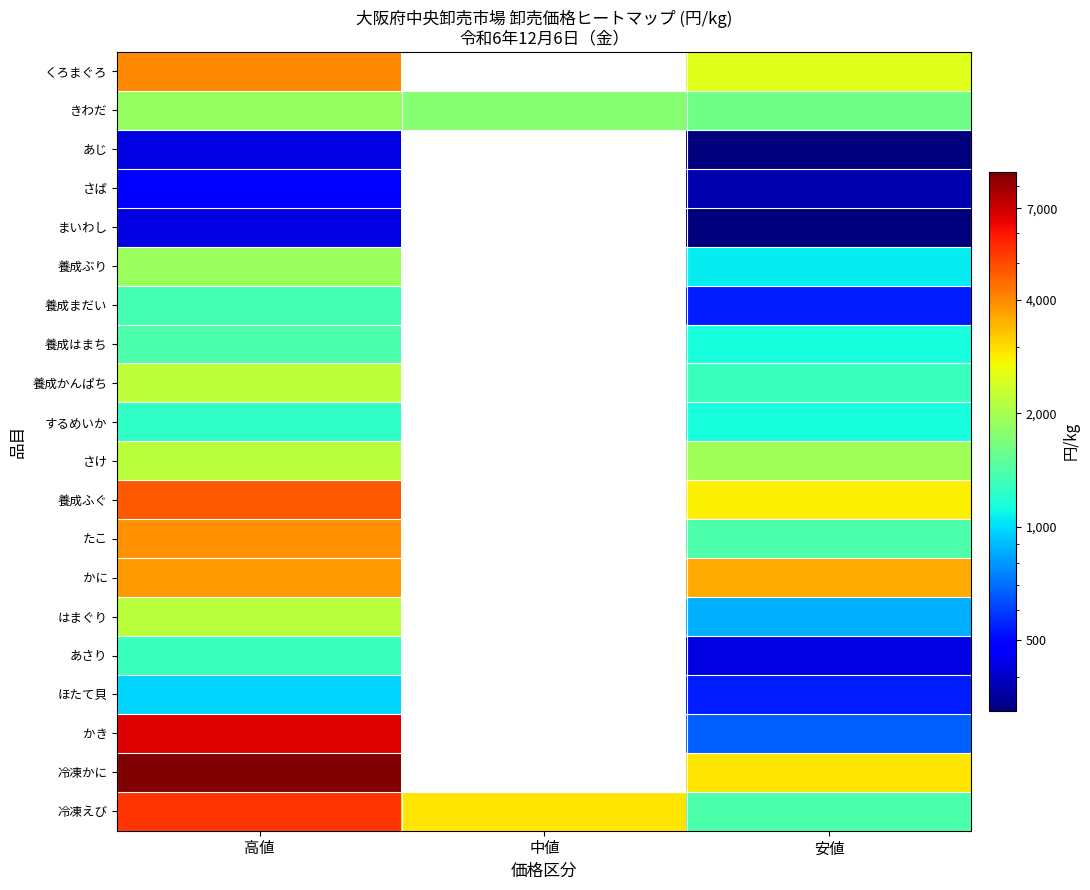

How many distinct data groups are displayed?

20